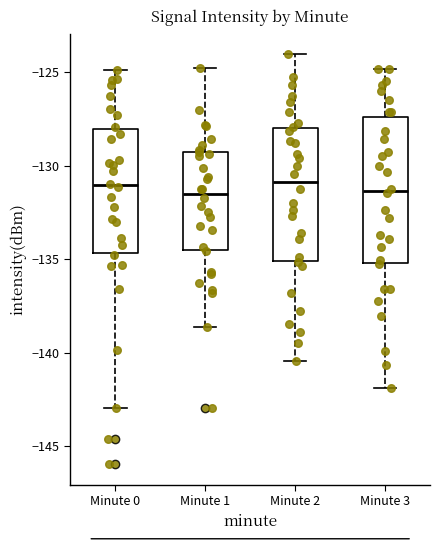

Reading left to right, read every box against the y-axis: the position of its median line, the range the box covers, and the ends of its whiskers. The values are not printed on the chart, so give them approximately, as read against the axis.

Minute 0: median -131.0, box -134.5 to -128.0, whiskers -143.0 to -125.0
Minute 1: median -131.5, box -134.5 to -129.5, whiskers -138.5 to -124.5
Minute 2: median -131.0, box -135.0 to -128.0, whiskers -140.5 to -124.0
Minute 3: median -131.5, box -135.0 to -127.5, whiskers -142.0 to -125.0